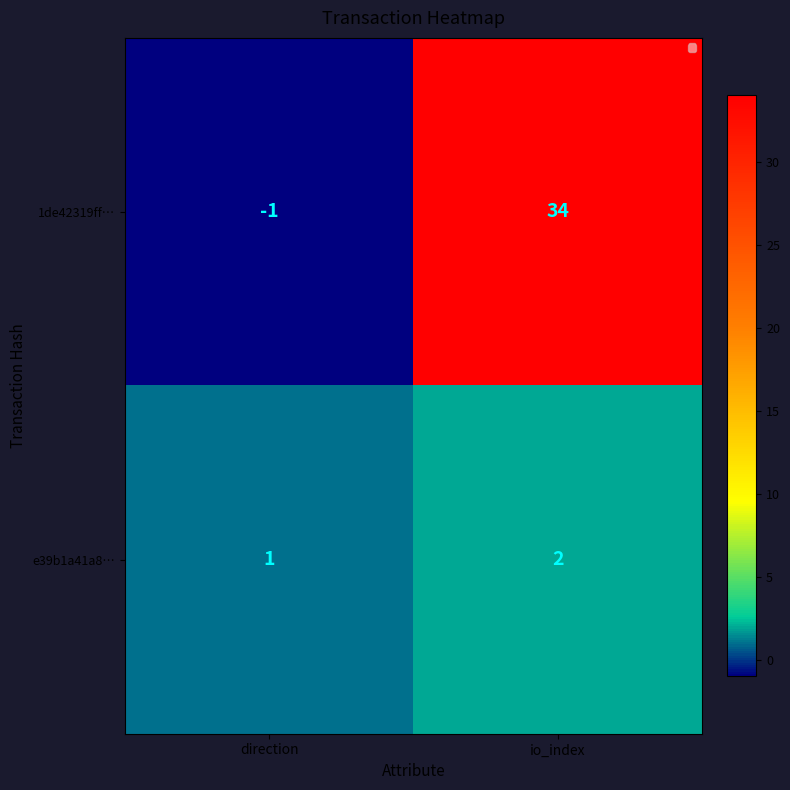

The value of e39b1a41a8… at io_index is 2. True or false?

True